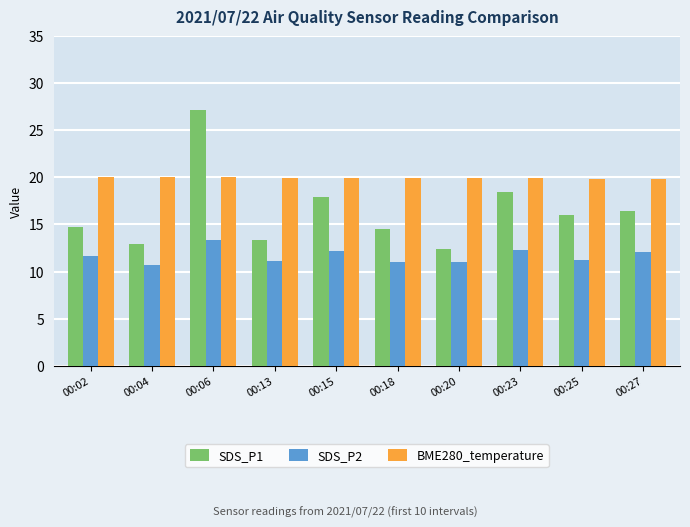

The SDS_P1 series shows 12.9 at 00:04. True or false?

True